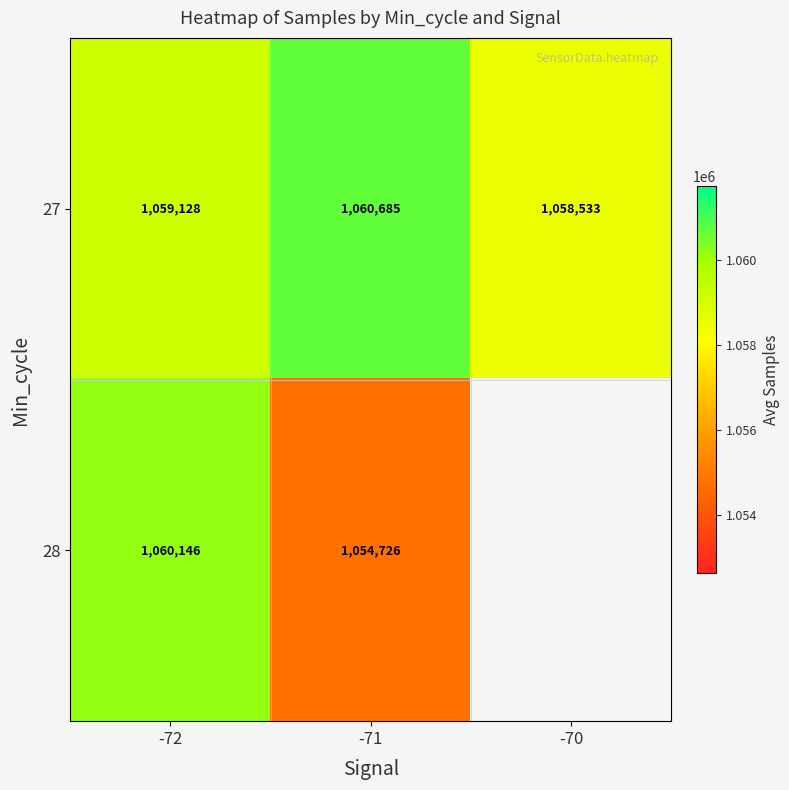

Rank the series at -71 from highest to lowest value.

27, 28